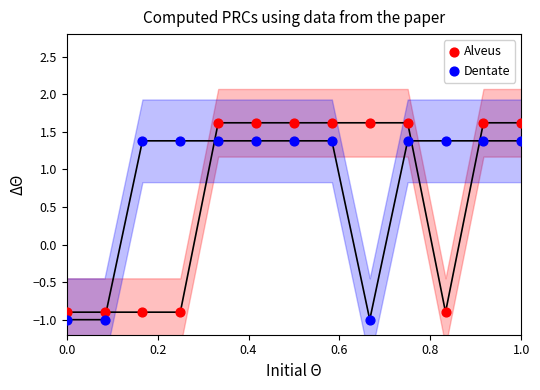

What is the X range (max minus min) for the scatter plot?

1.0